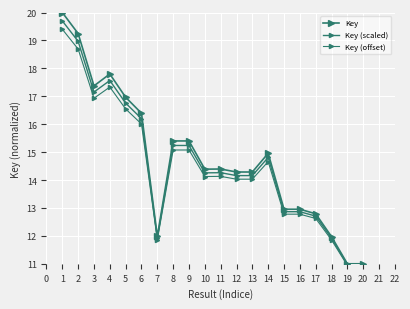

How many data points in Key (scaled) are less than 14?

7